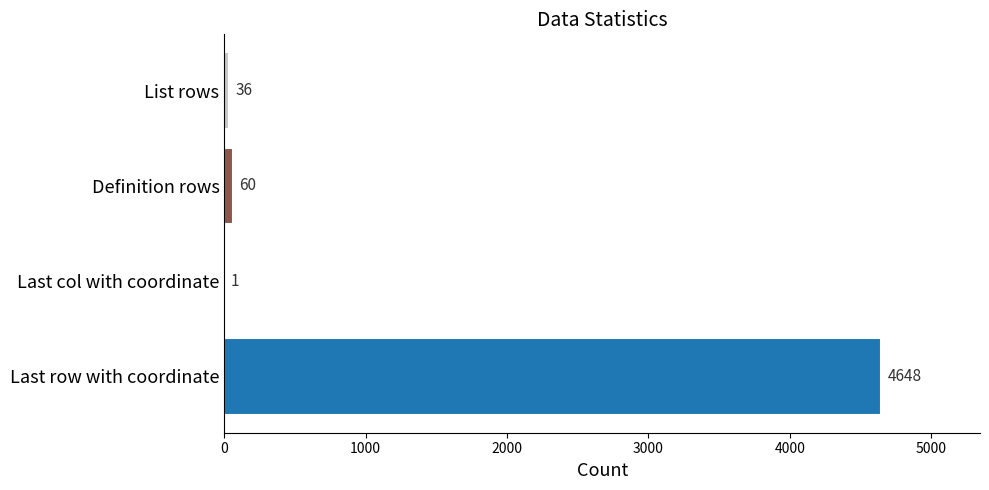

Count the number of data series in this chart.

1